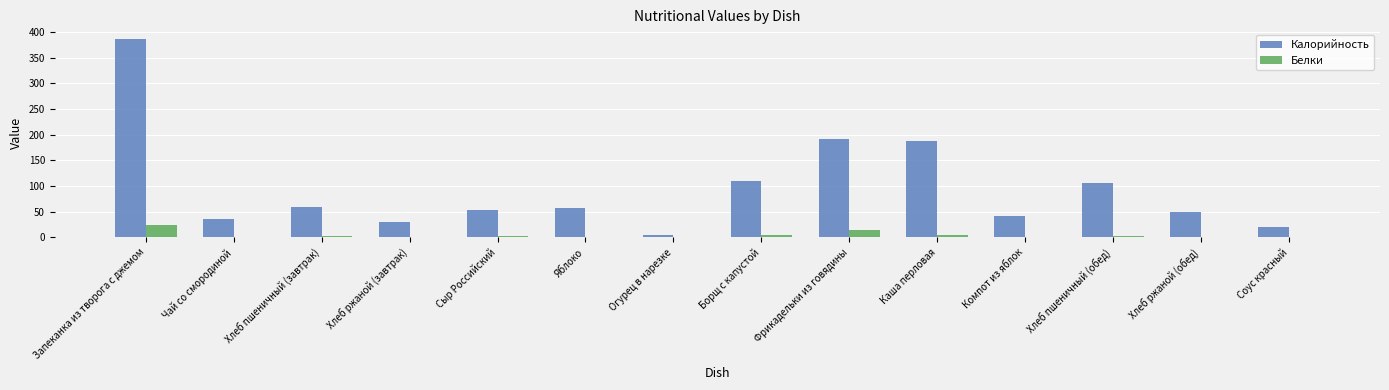

What is the sum of all Калорийность values?

1331.0